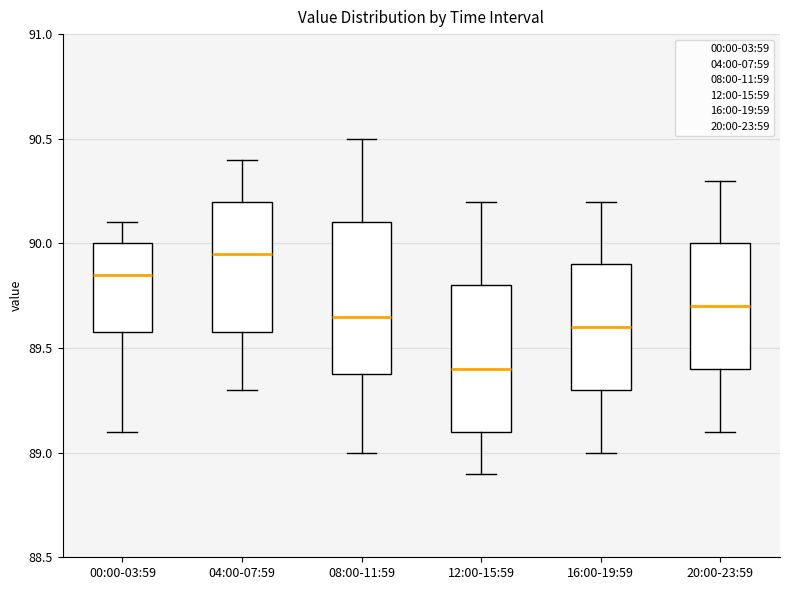

Which box has the highest median line?

04:00-07:59